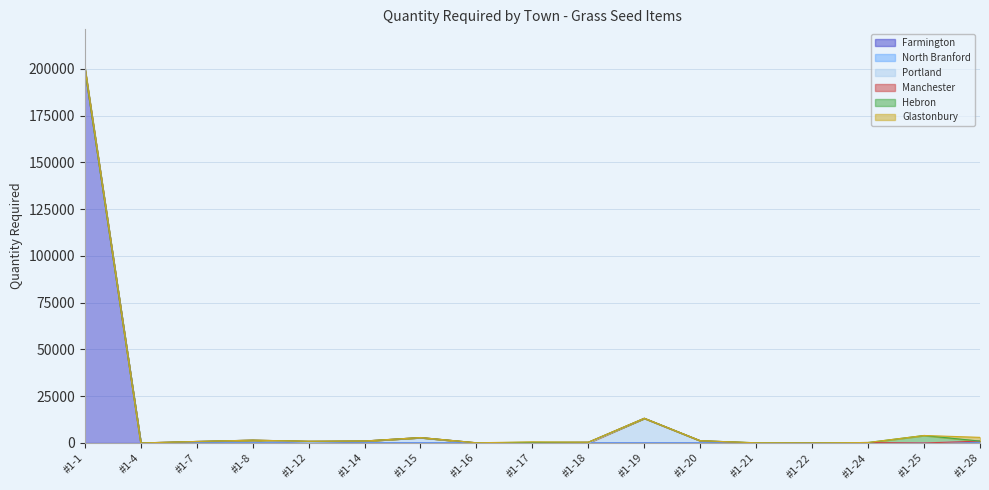

What is the difference between the highest and lowest values at #1-22?

25